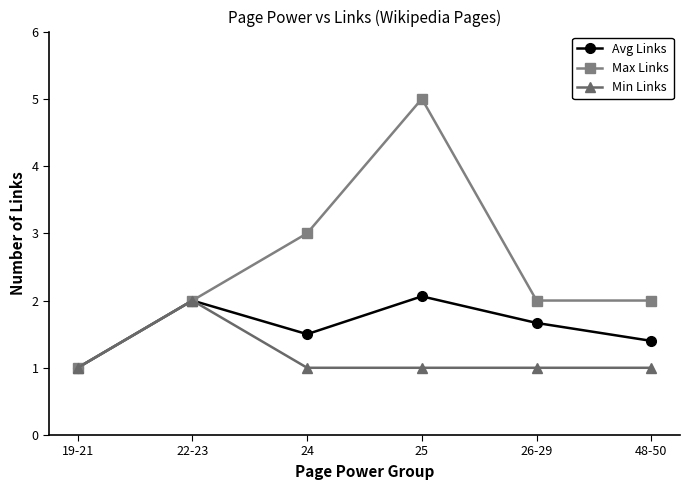

Which series has the largest total across all categories?

Max Links